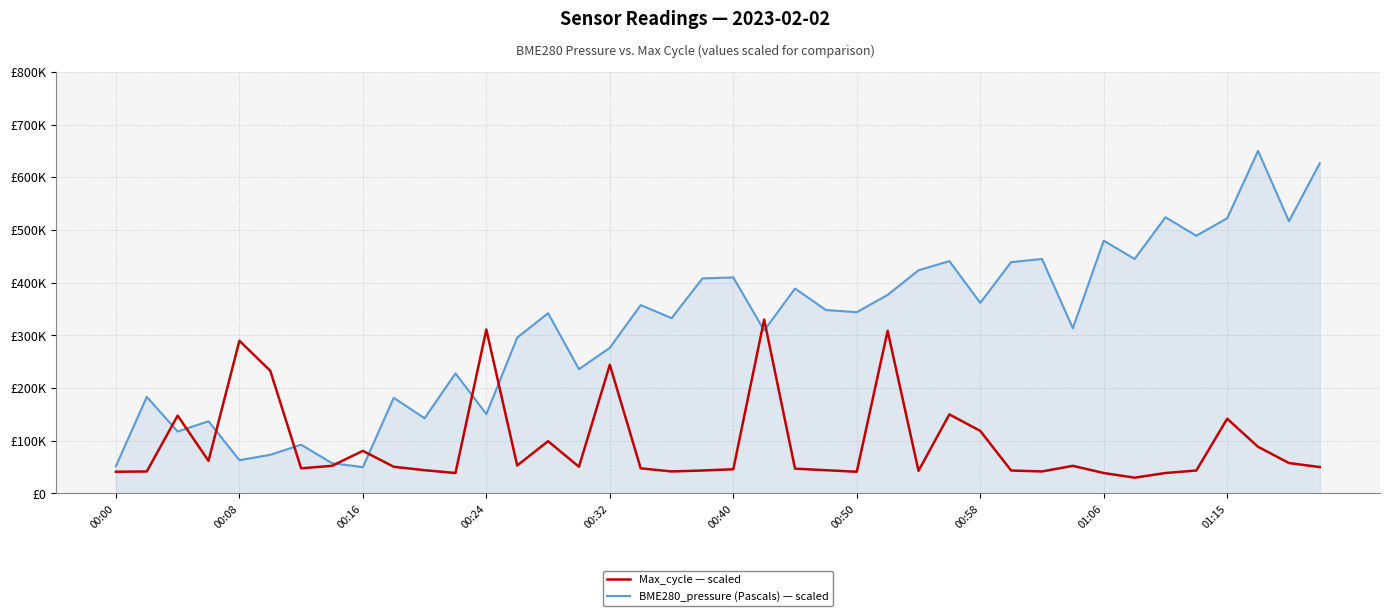

Is this an area chart (filled region under the line)?

Yes